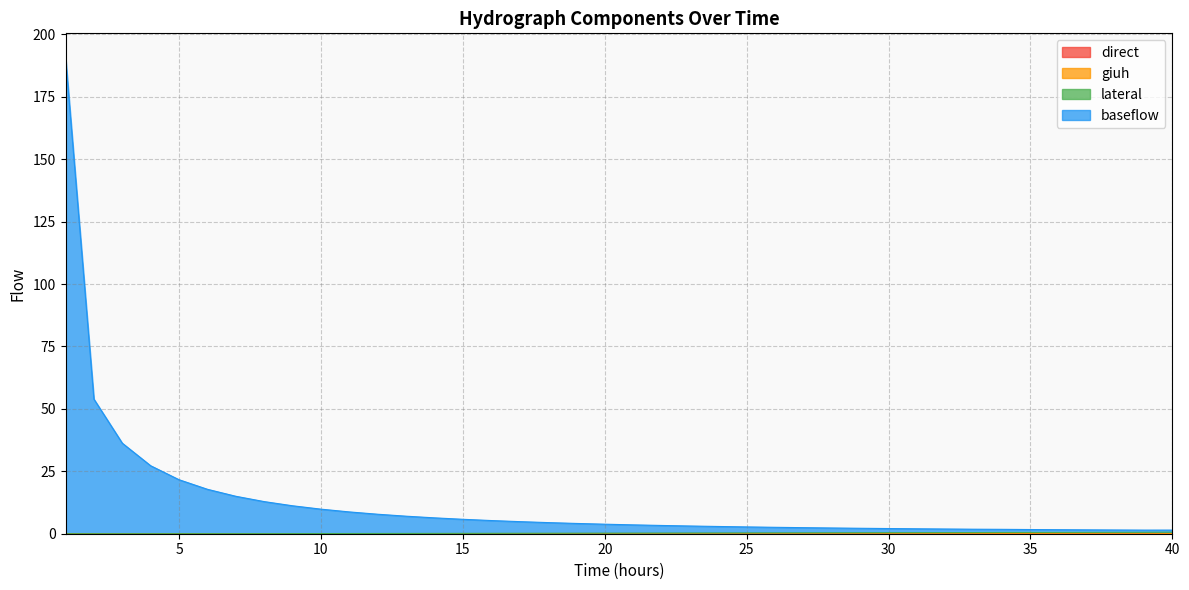

True or false: lateral and baseflow cross at least once.

False